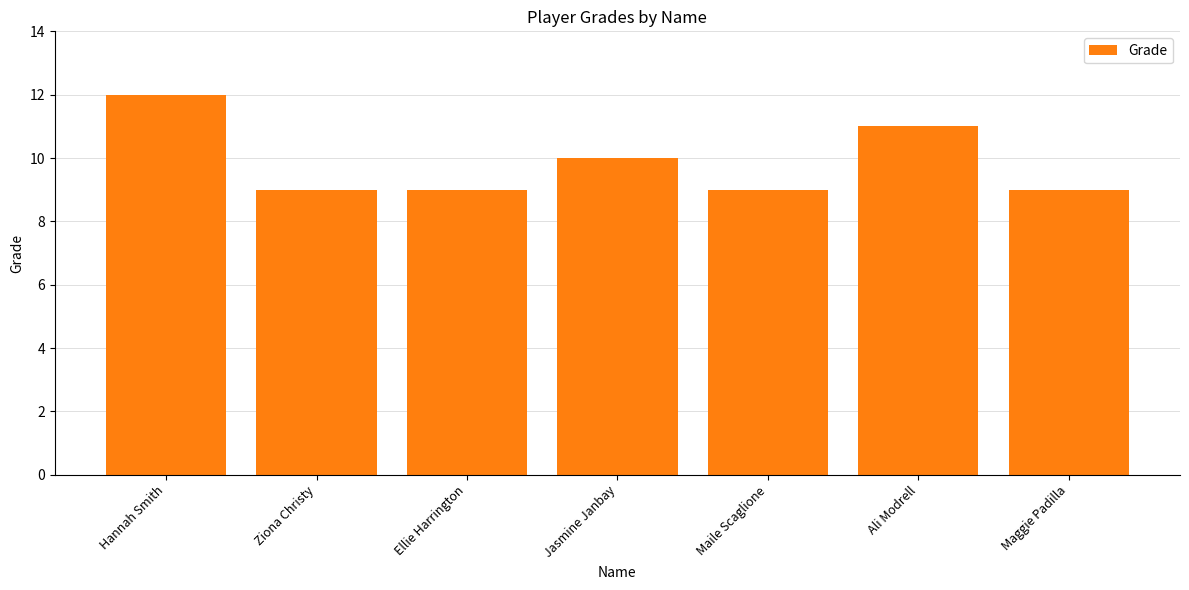

Reading right to left, transcribe all the data shown in this chart.

Maggie Padilla=9	Ali Modrell=11	Maile Scaglione=9	Jasmine Janbay=10	Ellie Harrington=9	Ziona Christy=9	Hannah Smith=12